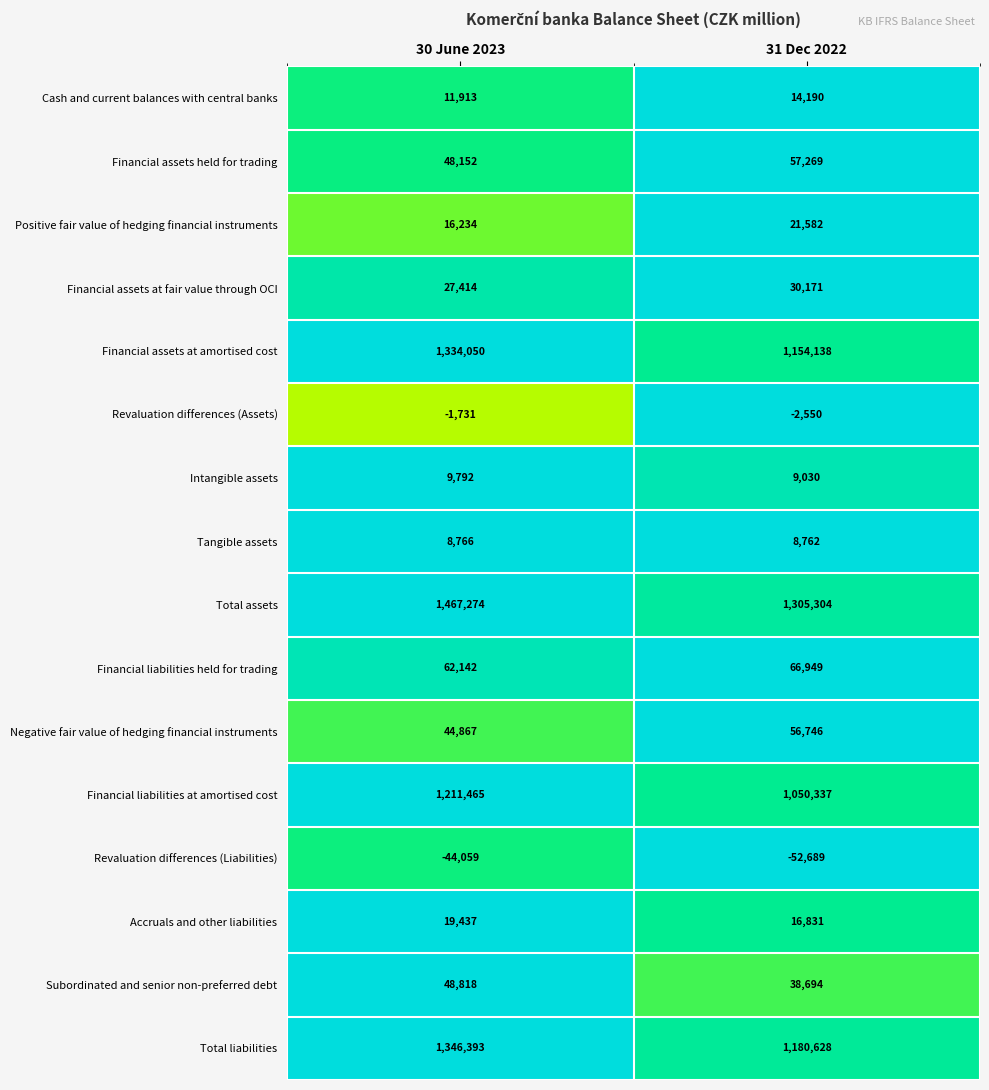

What is the difference between the maximum and minimum values in the Revaluation differences (Liabilities) series?

8630